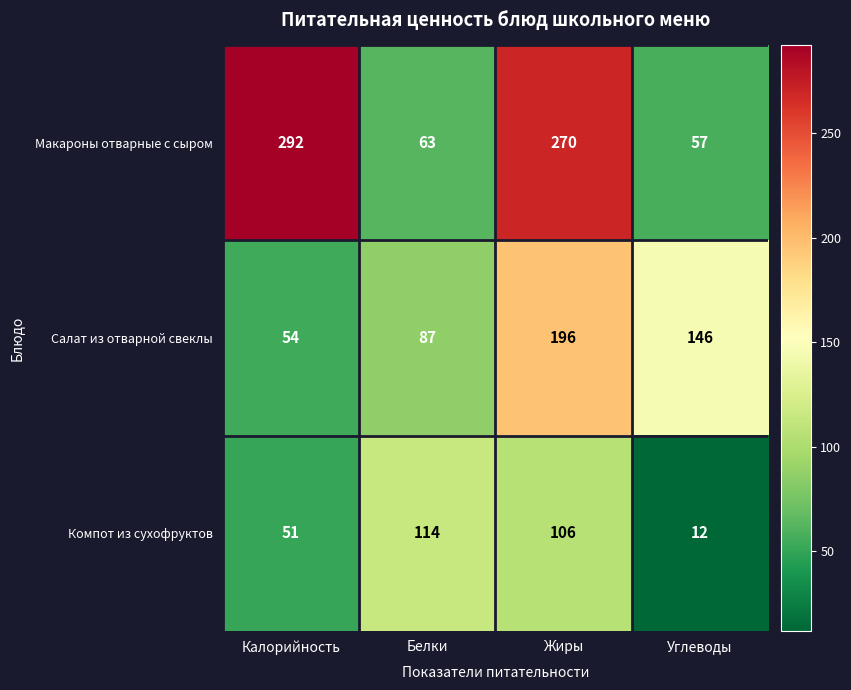

Between Жиры and Углеводы, which series saw the biggest shift?

Макароны отварные с сыром